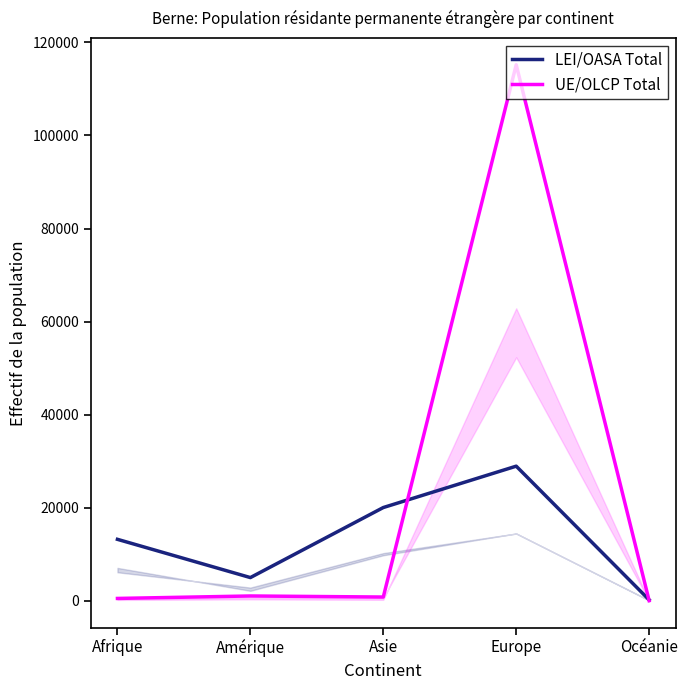

How many interior local peaks does the UE/OLCP Total series have?

2